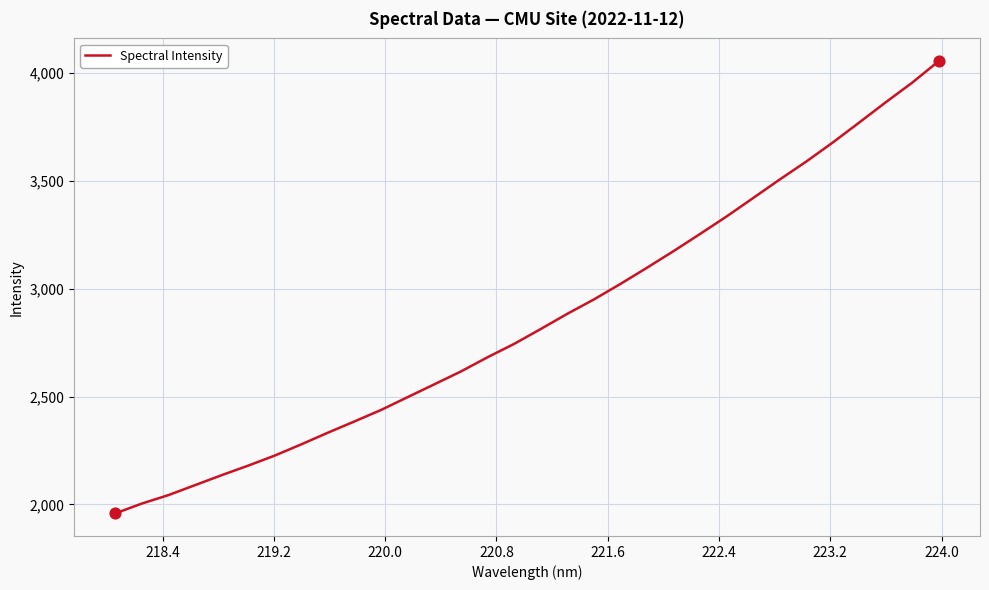

What is the difference between the maximum and minimum values?

2097.4